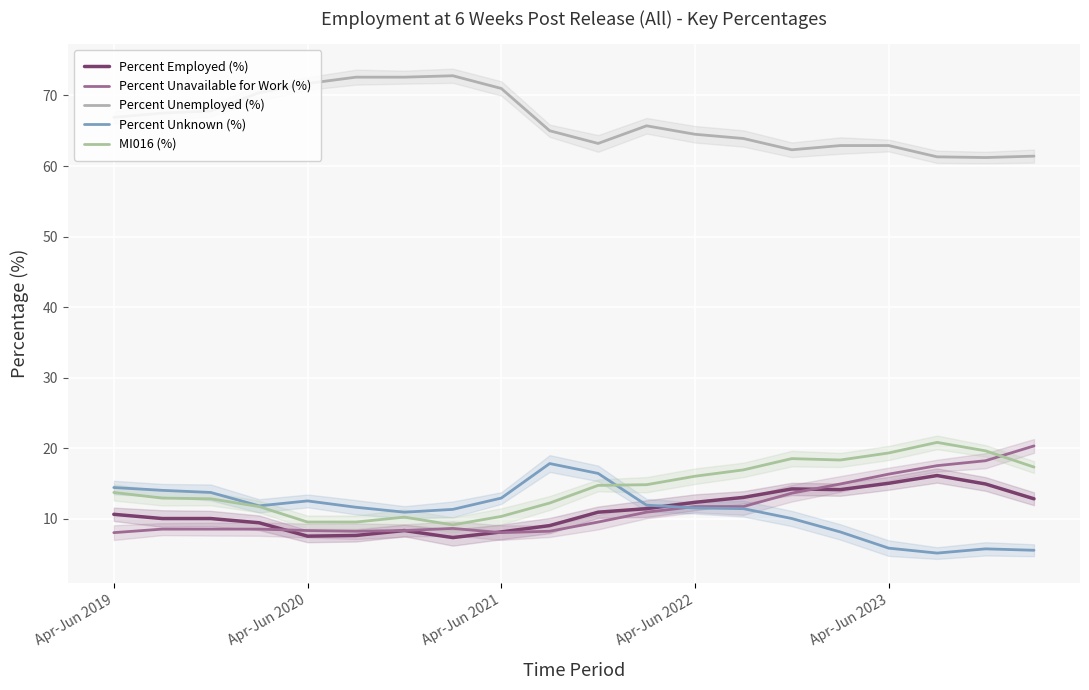

Where is MI016 (%) nearest to the value 14?

Apr-Jun 2019